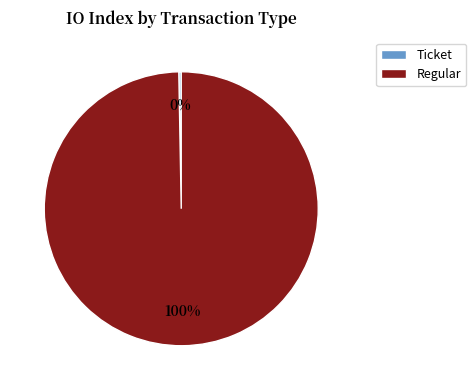

Count the number of slices in the pie.

2